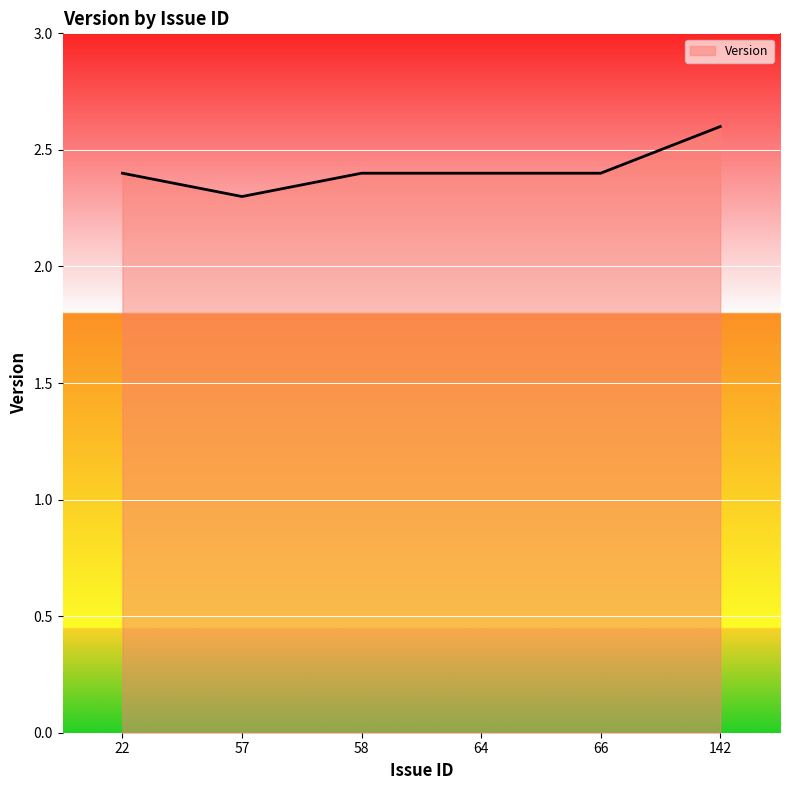

True or false: the data shows 2.4 at 66.

True